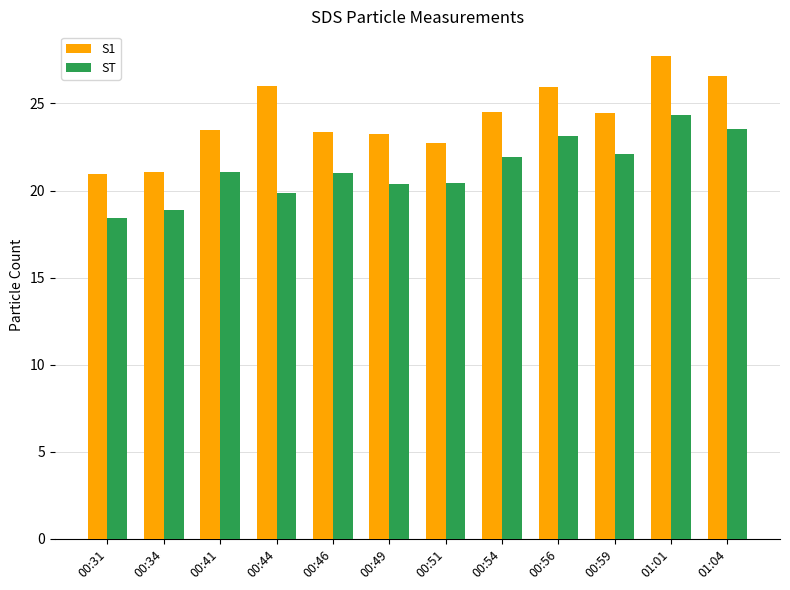

At which category is the sum across all series the highest?

01:01